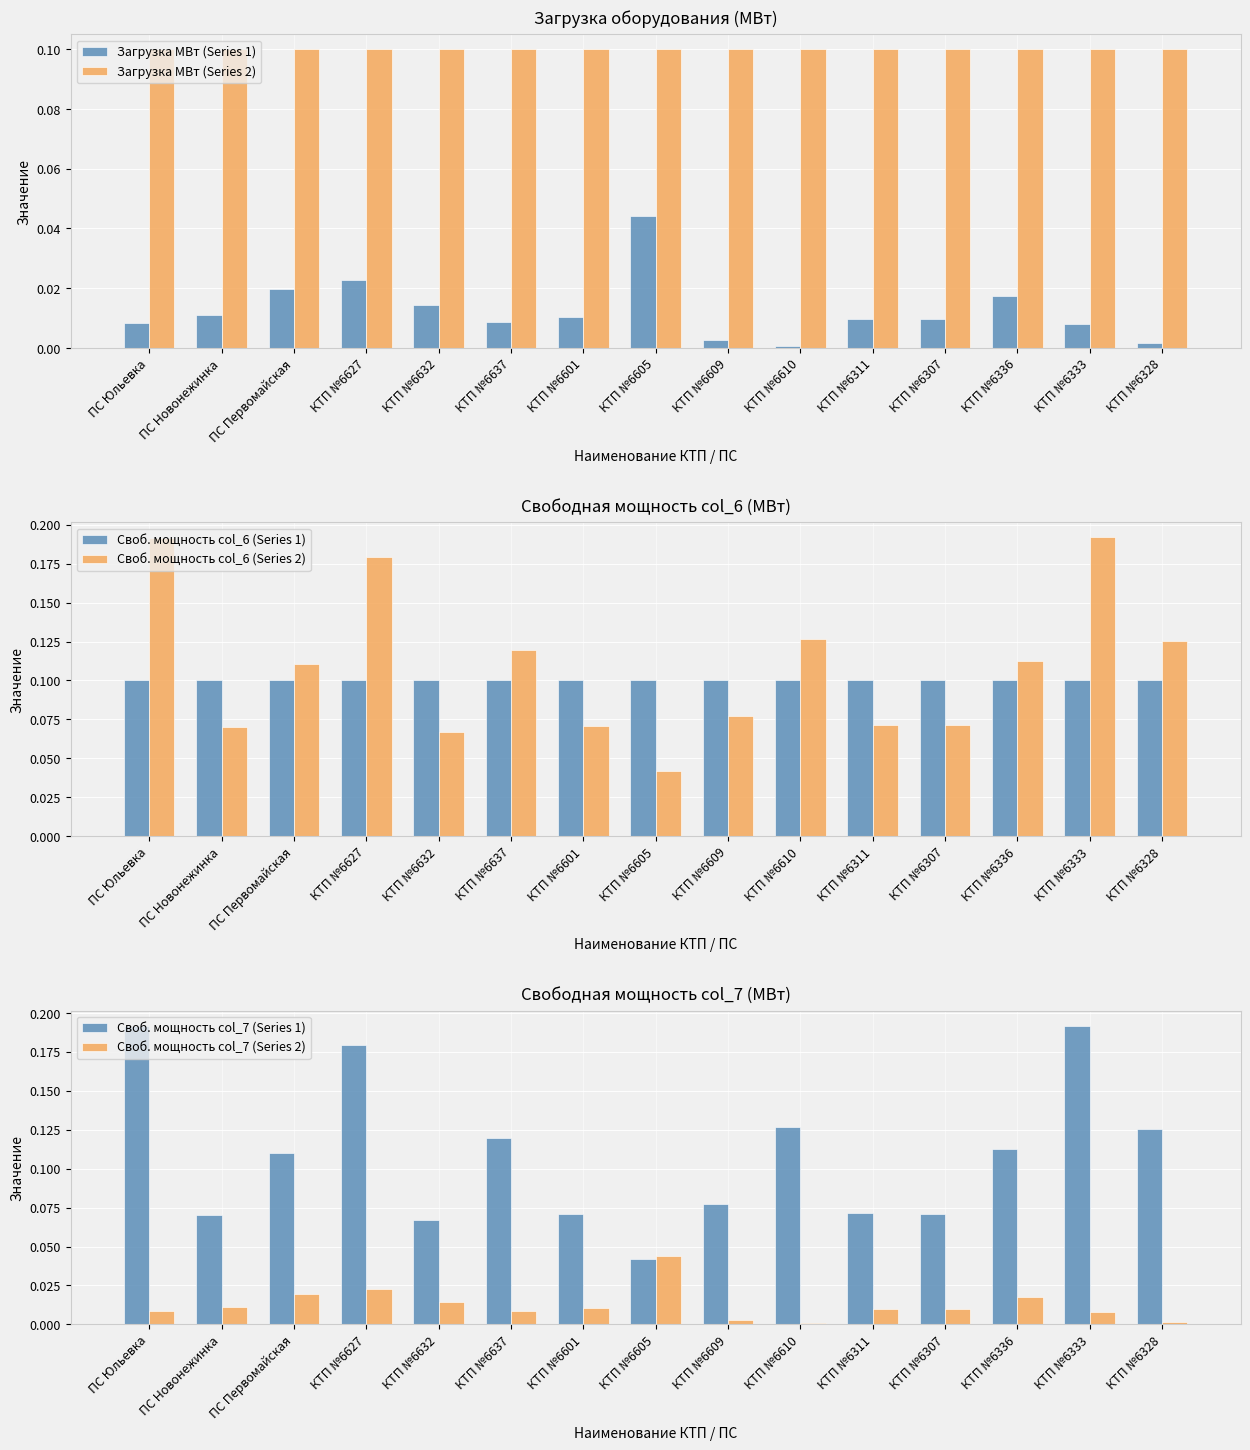

What is the difference between the Своб. мощность col_6 (Series 2) values at КТП №6333 and КТП №6605?

0.2